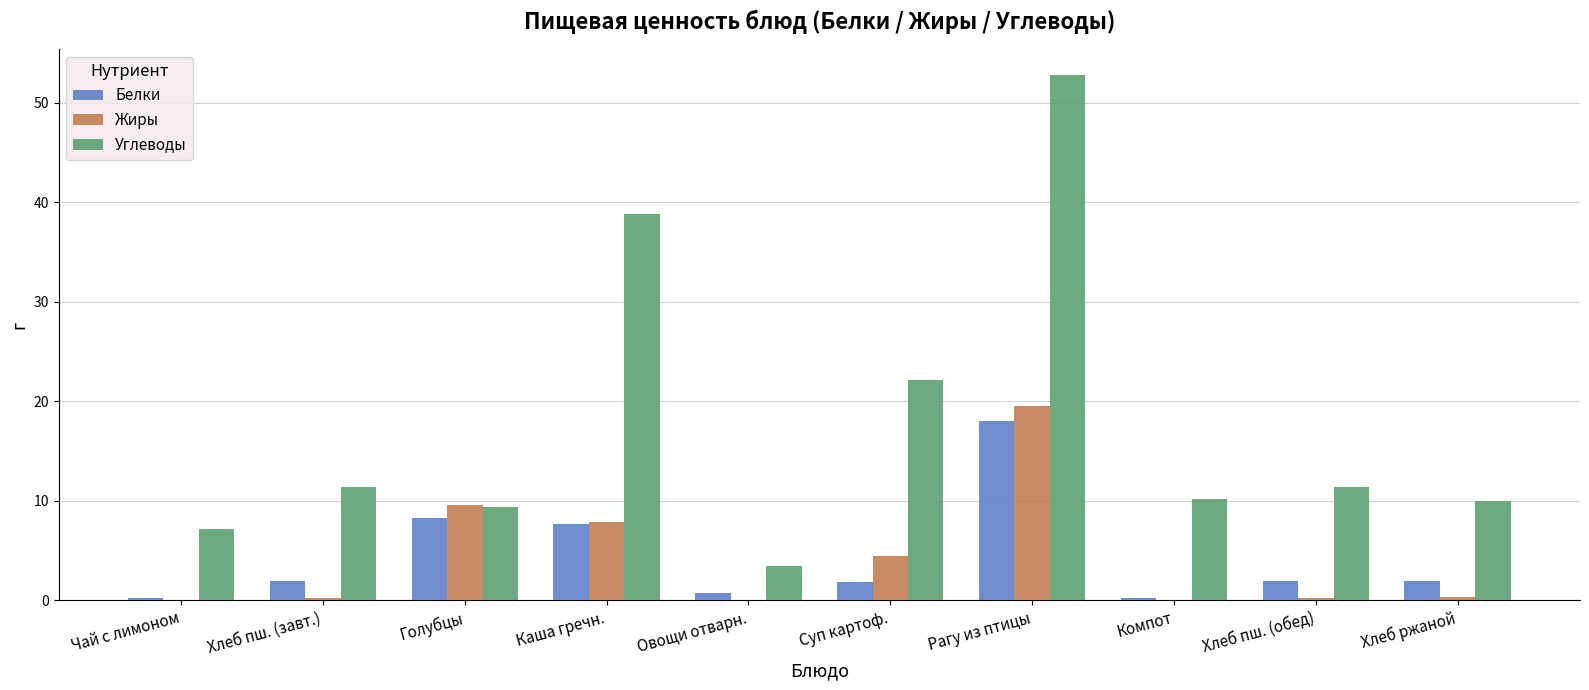

How many distinct data groups are displayed?

3